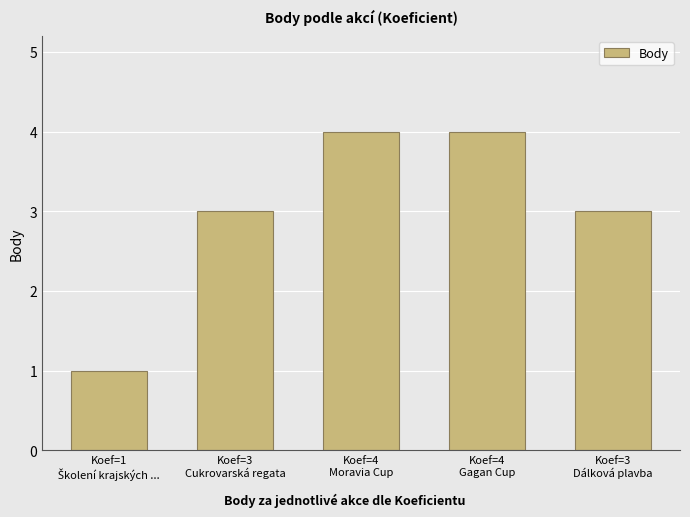

Are the bars horizontal?

No